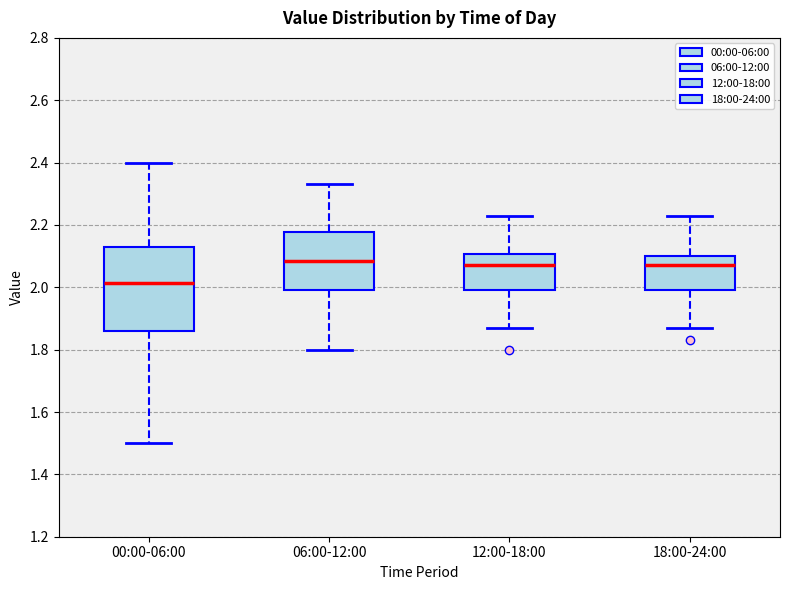

Which box is the tallest, from its lower edge to its upper edge?

00:00-06:00